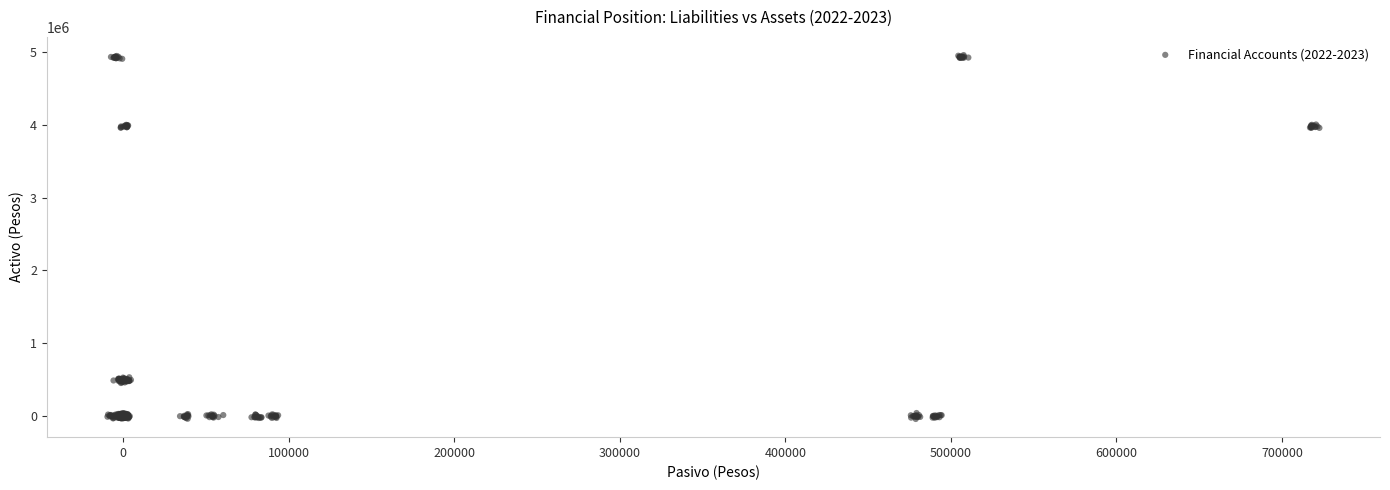

What is the range of Y values (max minus min)?

4993642.9